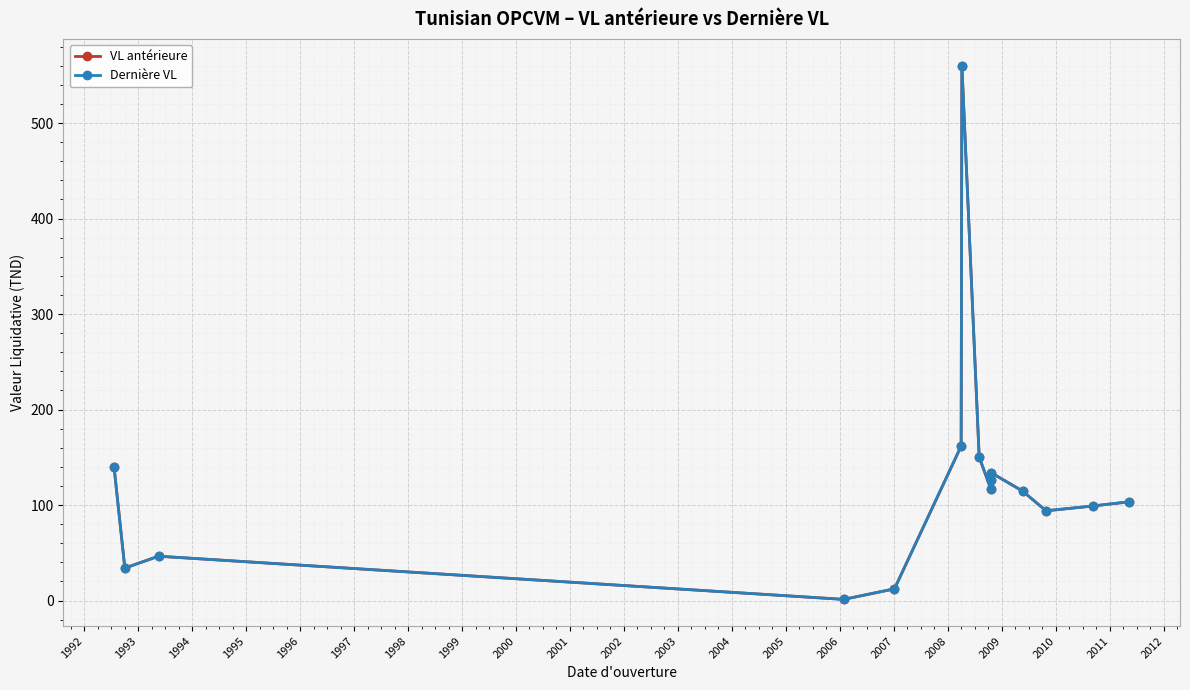

True or false: VL antérieure has a value of 83.3 at 1998.

False